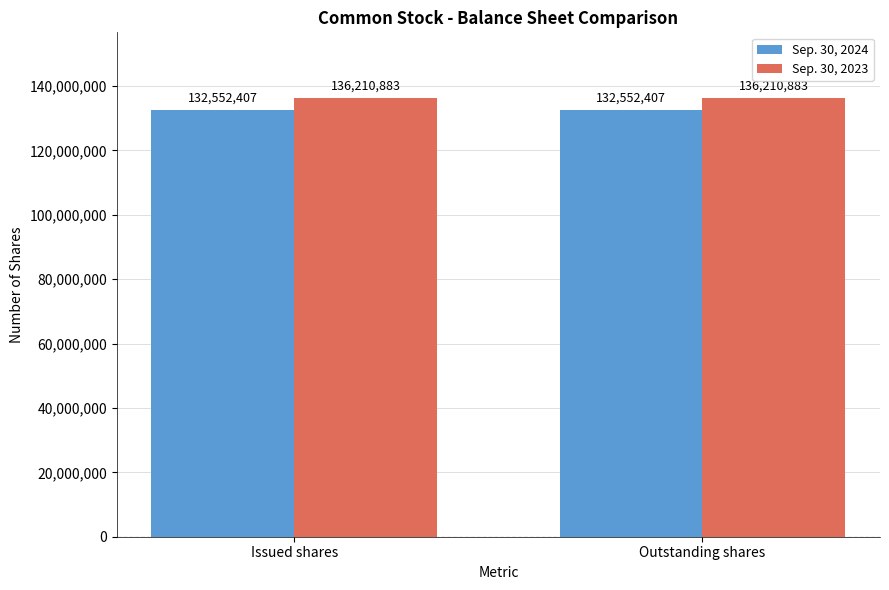

Reading right to left, what are all the values shown in this chart?

Sep. 30, 2024: 132552407	132552407
Sep. 30, 2023: 136210883	136210883